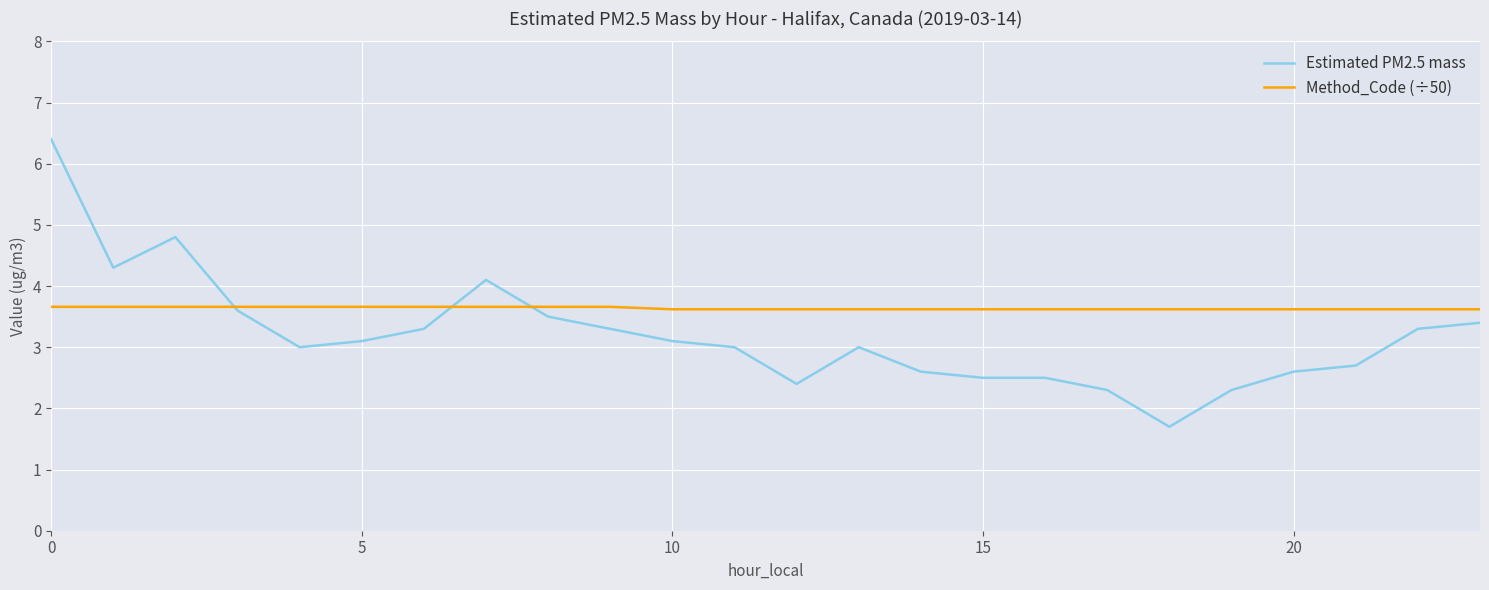

List the series in order of their overall mean, lowest first.

Estimated PM2.5 mass, Method_Code (÷50)